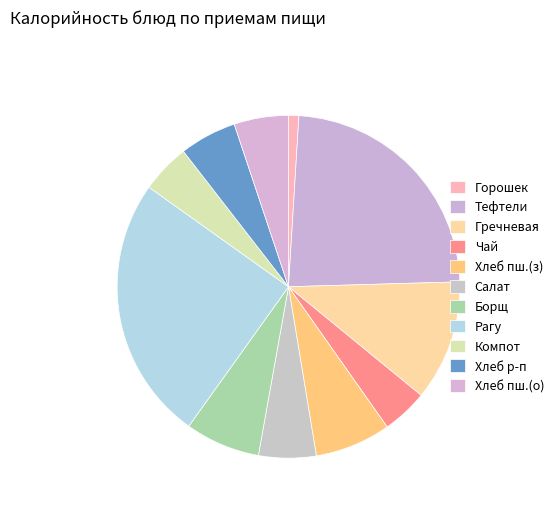

Count the number of slices in the pie.

11